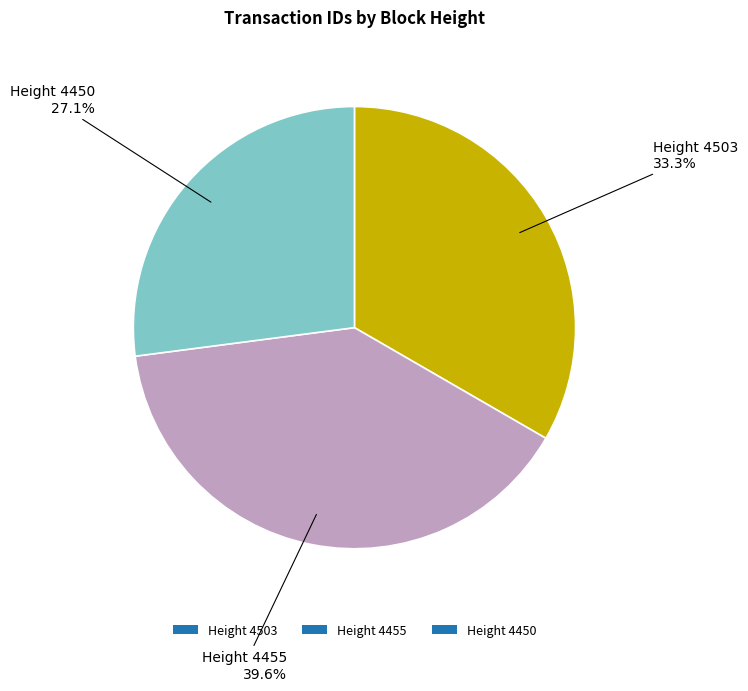

Which category has the biggest portion of the pie?

Height 4455